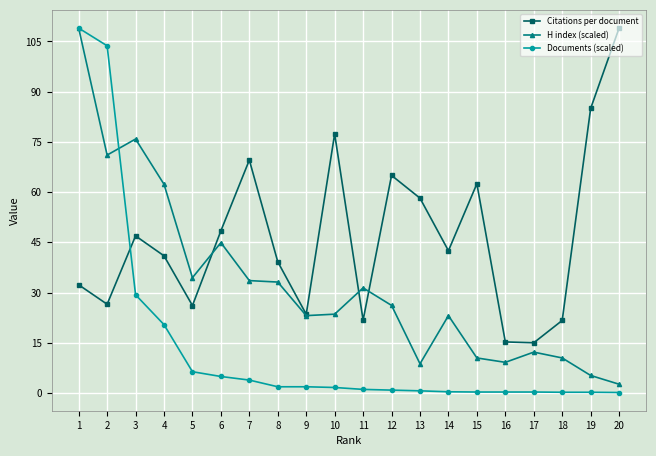

True or false: Citations per document and Documents (scaled) cross at least once.

True